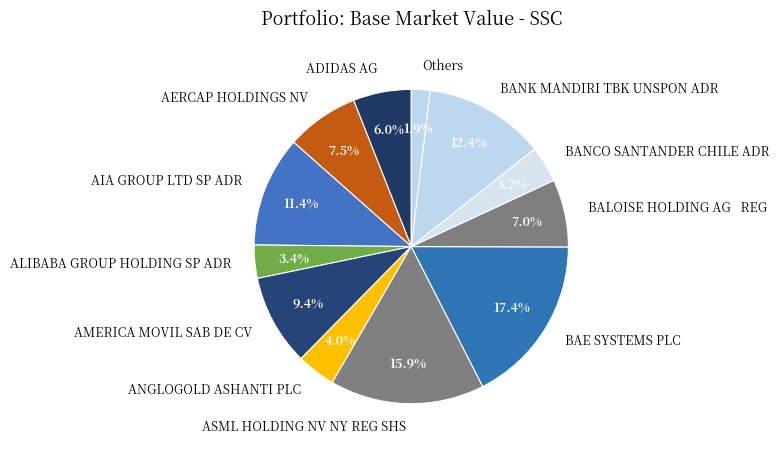

Is ANGLOGOLD ASHANTI PLC the majority of the pie?

No